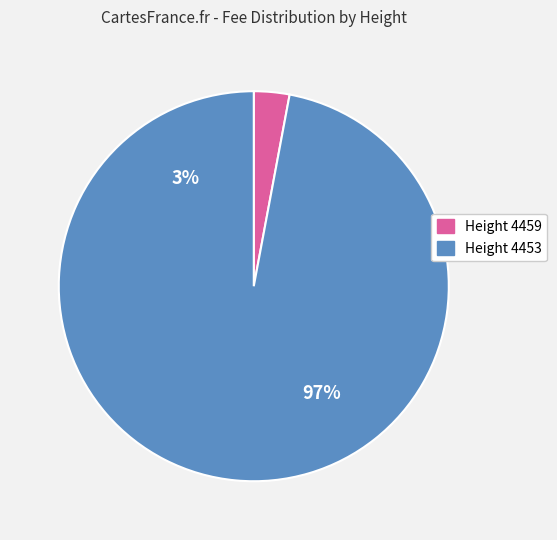

True or false: 4453 accounts for 99% of the total.

False